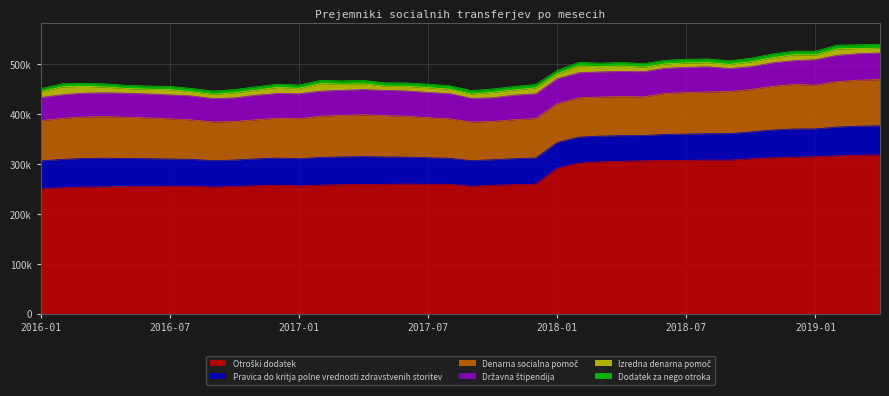

How many interior local valleys does the Pravica do kritja polne vrednosti zdravstvenih storitev series have?

6